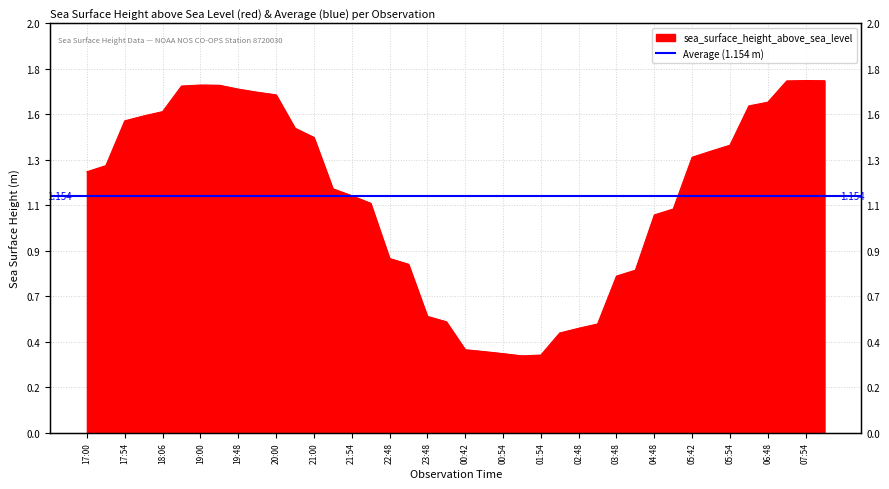

What is the greatest value displayed?

1.7